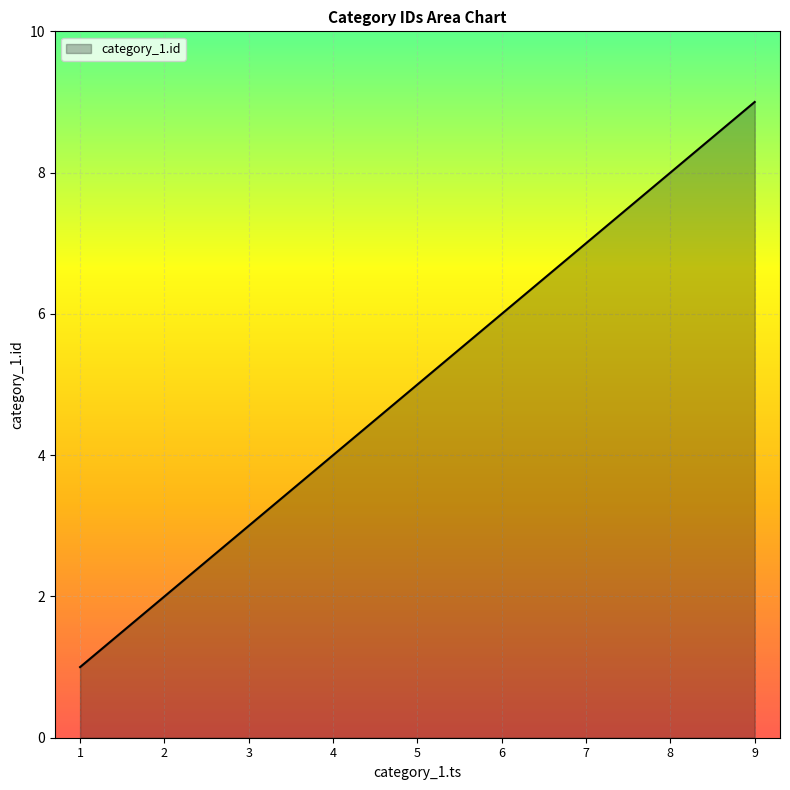

What is the change in value from 1 to 4?

+3